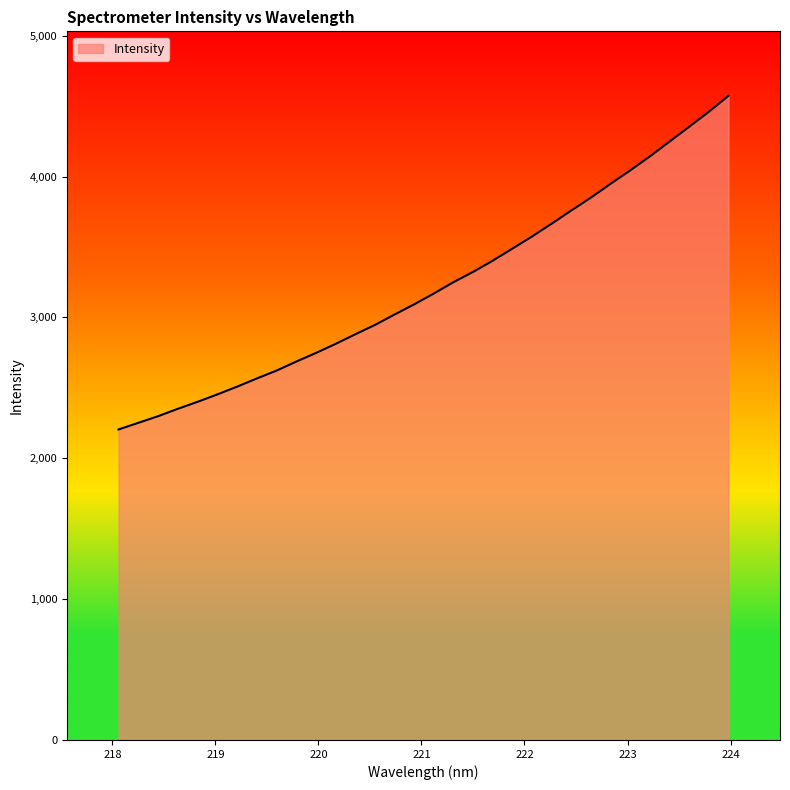

What is the greatest value displayed?

4574.2